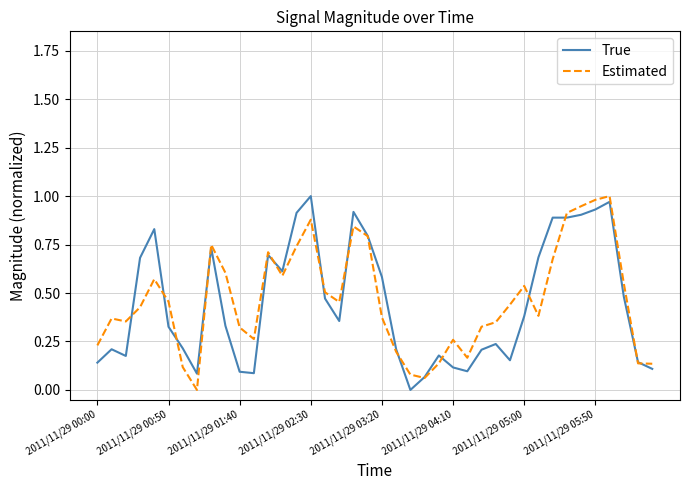

What are all the series names shown in the legend?

True, Estimated